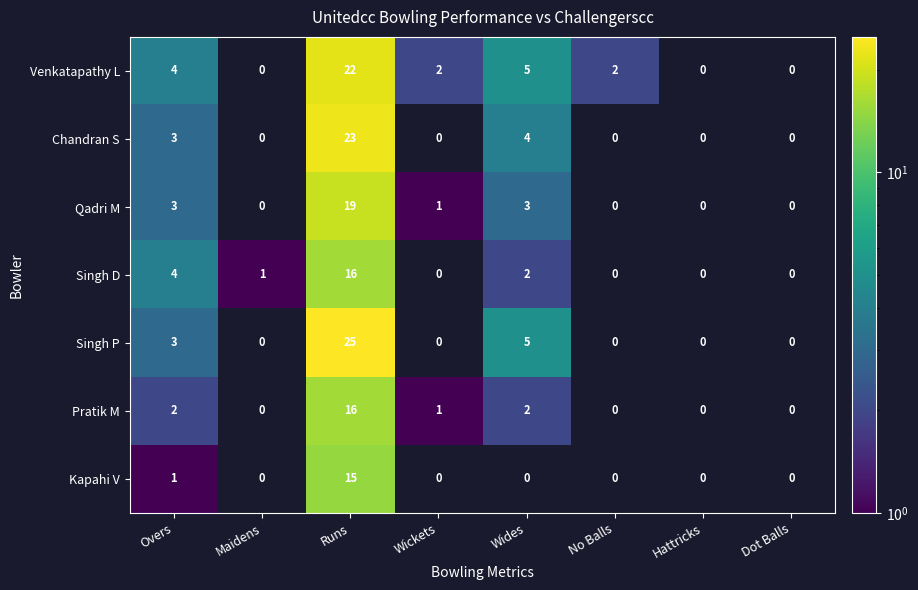

At how many categories does at least one series exceed 16?

1